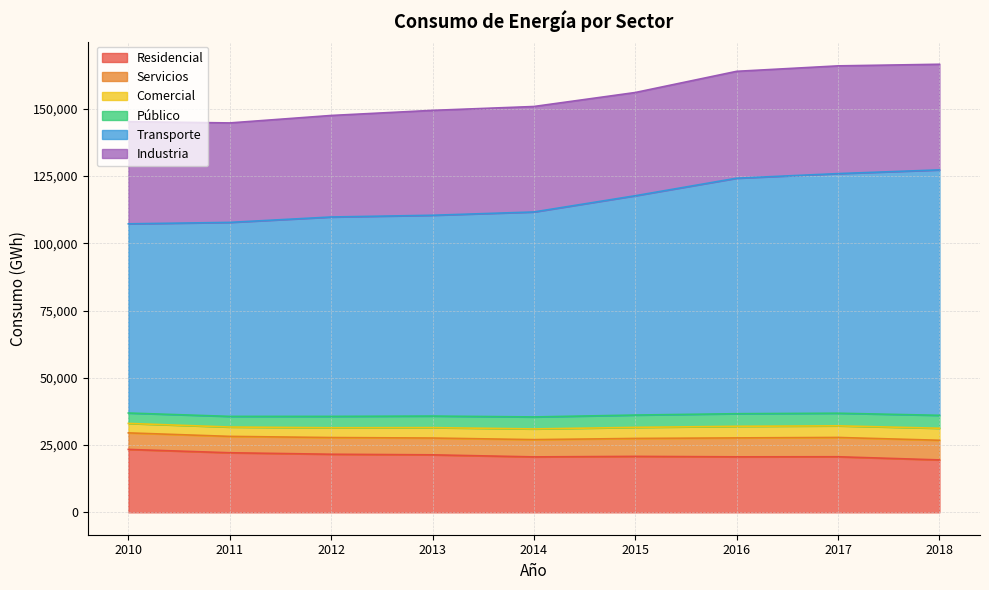

What is the difference between the Transporte values at 2015 and 2014?

5199